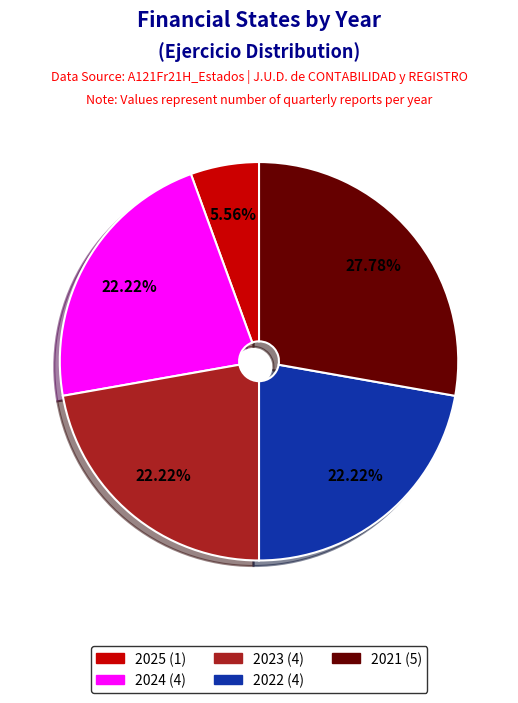

What is the total percentage of 2021 and 2025?

33.3%